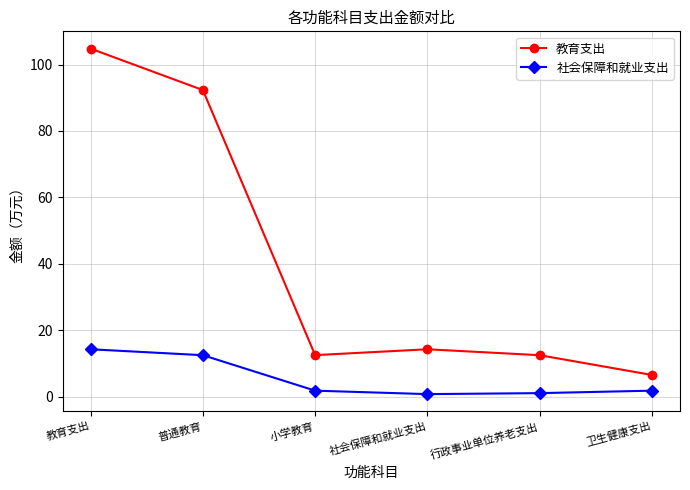

How many categories are shown in the chart?

6